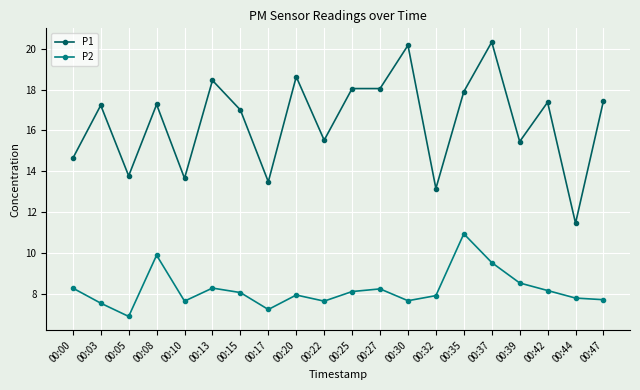

What value does the P1 series have at 00:08?

17.3